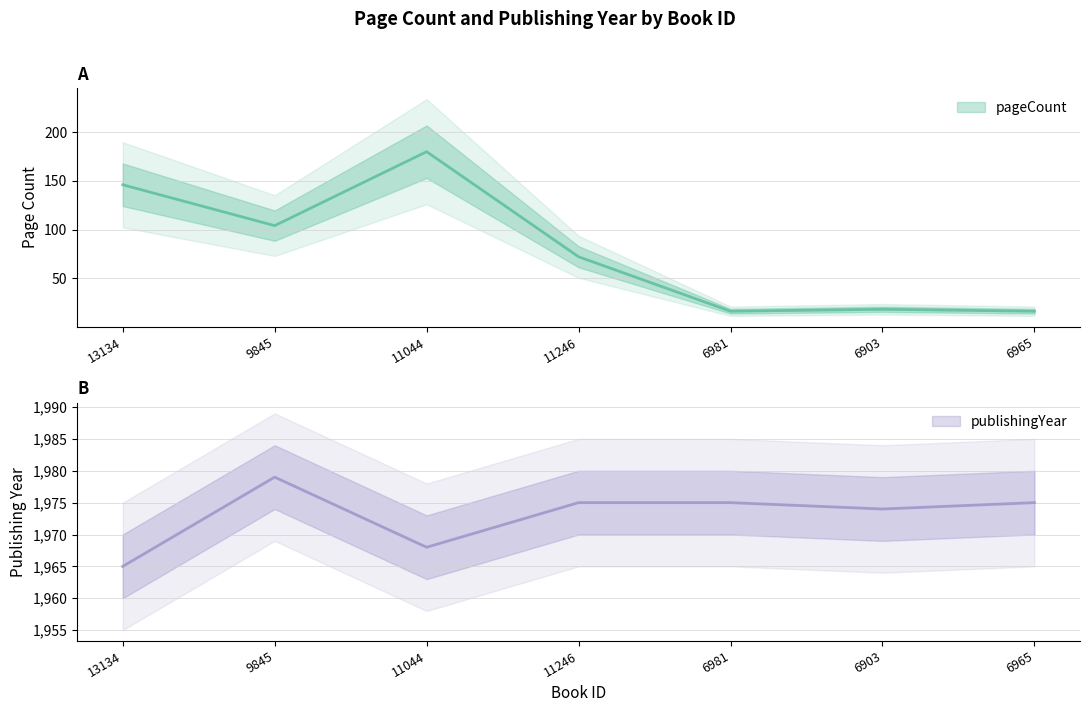

How many interior local valleys does the pageCount series have?

2